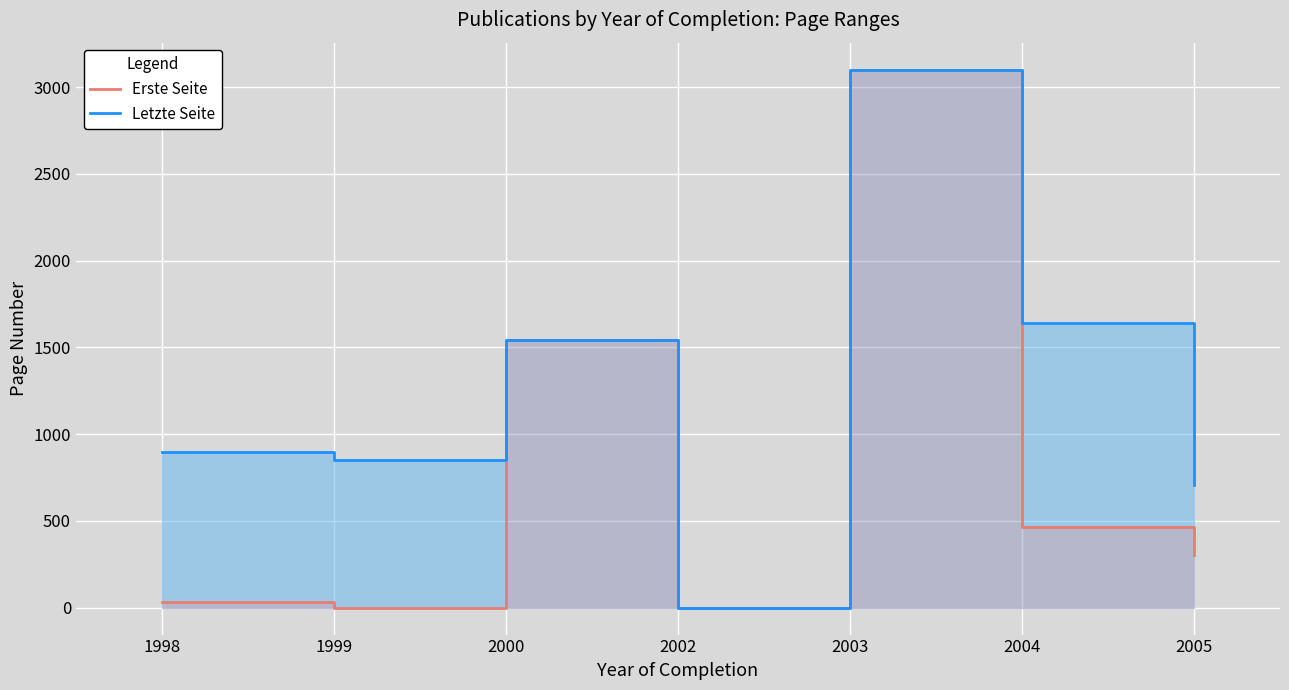

At which label is Erste Seite closest to 1549?

2000